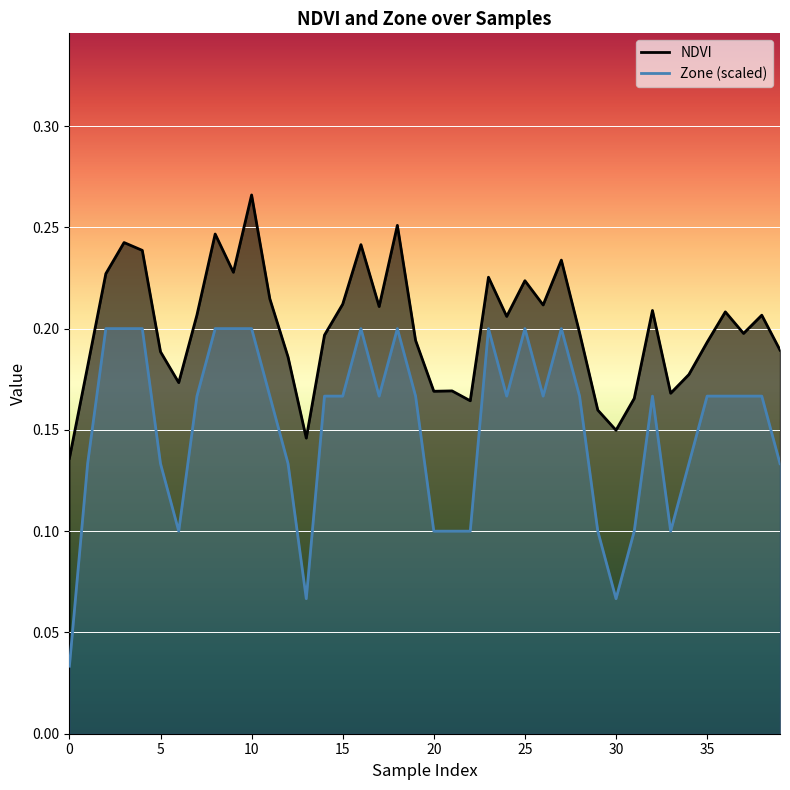

True or false: Zone and NDVI cross at least once.

False